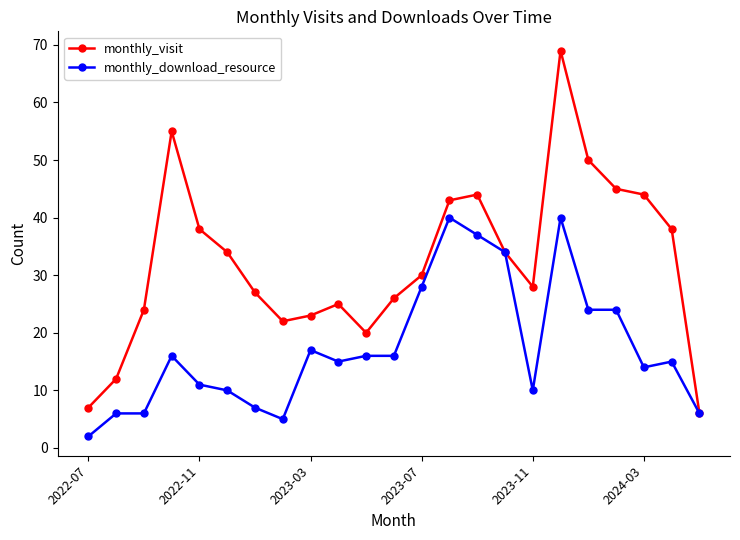

Which series has the largest total across all categories?

monthly_visit